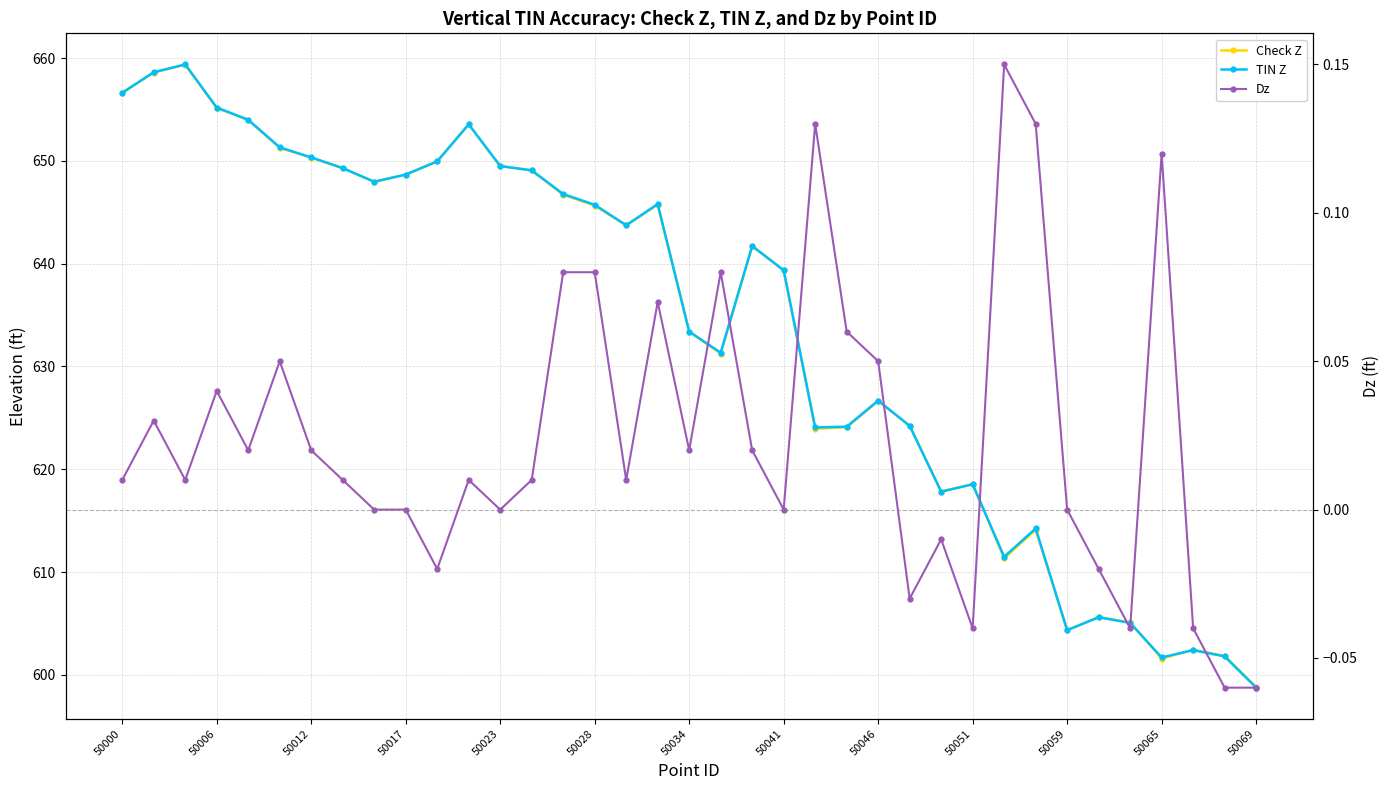

Reading right to left, extract all data points from this chart.

Check Z: 598.8	601.9	602.4	601.6	605.1	605.6	604.3	614.1	611.3	618.6	617.8	624.2	626.6	624.1	623.9	639.4	641.7	631.3	633.4	645.7	643.7	645.6	646.7	649.1	649.5	653.5	650.0	648.7	648.0	649.3	650.3	651.3	654.0	655.1	659.4	658.6	656.6
TIN Z: 598.8	601.8	602.4	601.7	605.0	605.6	604.3	614.2	611.5	618.5	617.8	624.2	626.7	624.1	624.1	639.4	641.7	631.3	633.4	645.8	643.7	645.7	646.8	649.1	649.5	653.6	650.0	648.7	648.0	649.3	650.3	651.3	654.0	655.2	659.4	658.6	656.6
Dz: -0.1	-0.1	-0.0	0.1	-0.0	-0.0	0.0	0.1	0.1	-0.0	-0.0	-0.0	0.1	0.1	0.1	0.0	0.0	0.1	0.0	0.1	0.0	0.1	0.1	0.0	0.0	0.0	-0.0	0.0	0.0	0.0	0.0	0.1	0.0	0.0	0.0	0.0	0.0